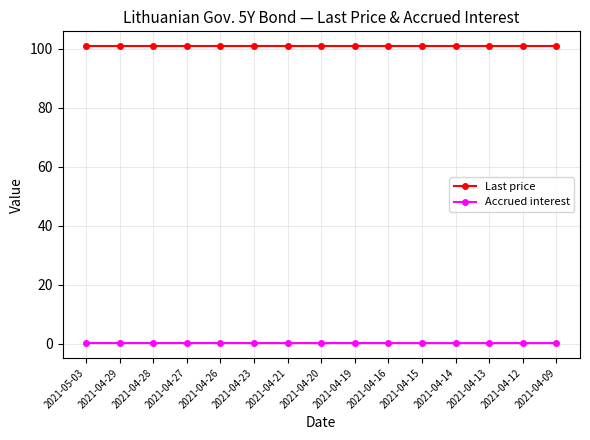

What is the label of the 11th point from the left?

2021-04-15